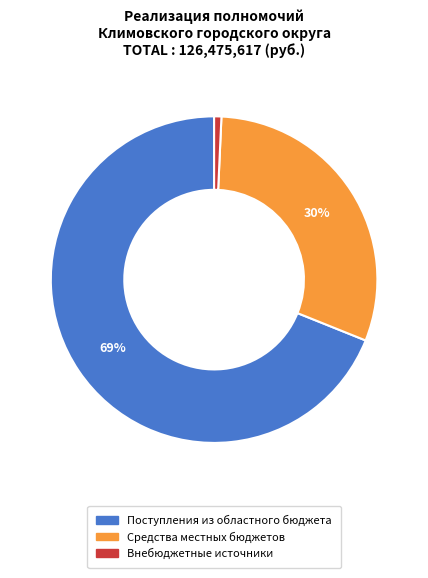

To the nearest percent, what is the average slice percentage?

33%